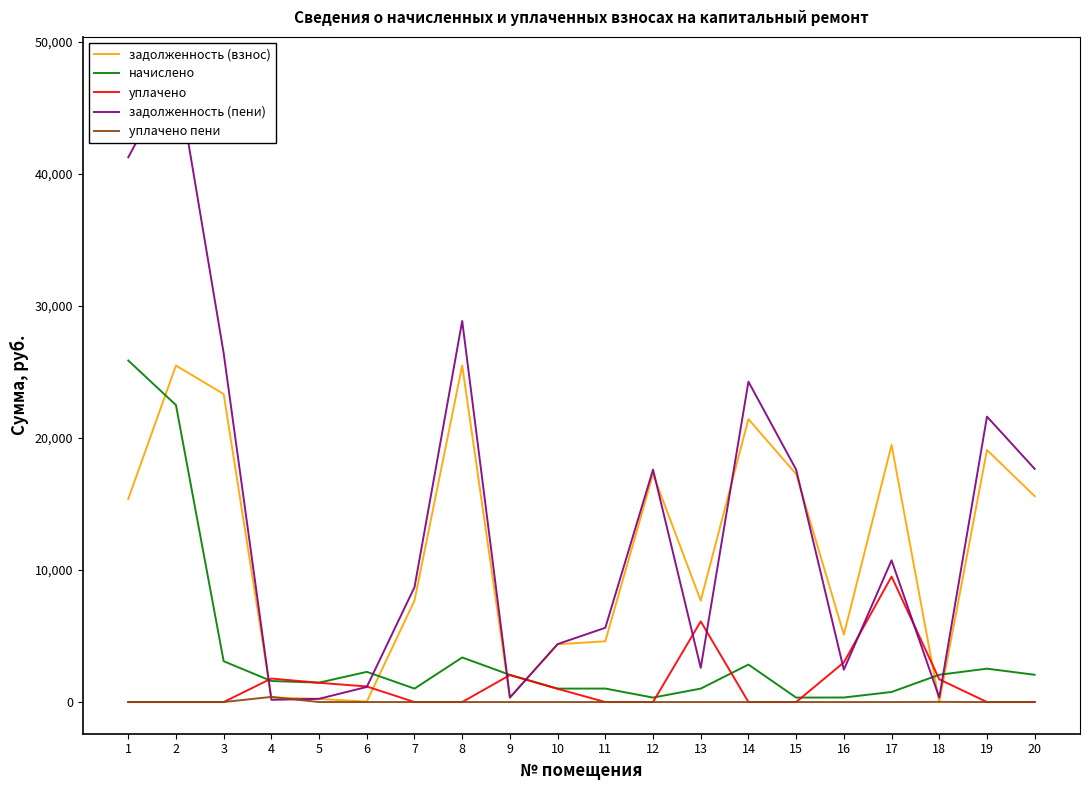

What is the difference between the maximum and minimum values in the уплачено series?

9500.0